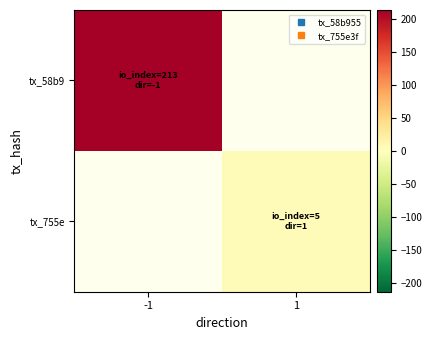

List the labels in order of tx_755e value, smallest first.

-1, 1